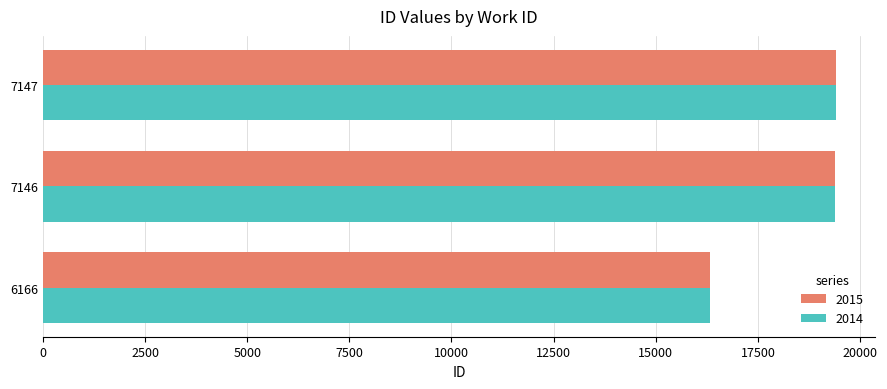

Which category has the lowest value across all series?

6166